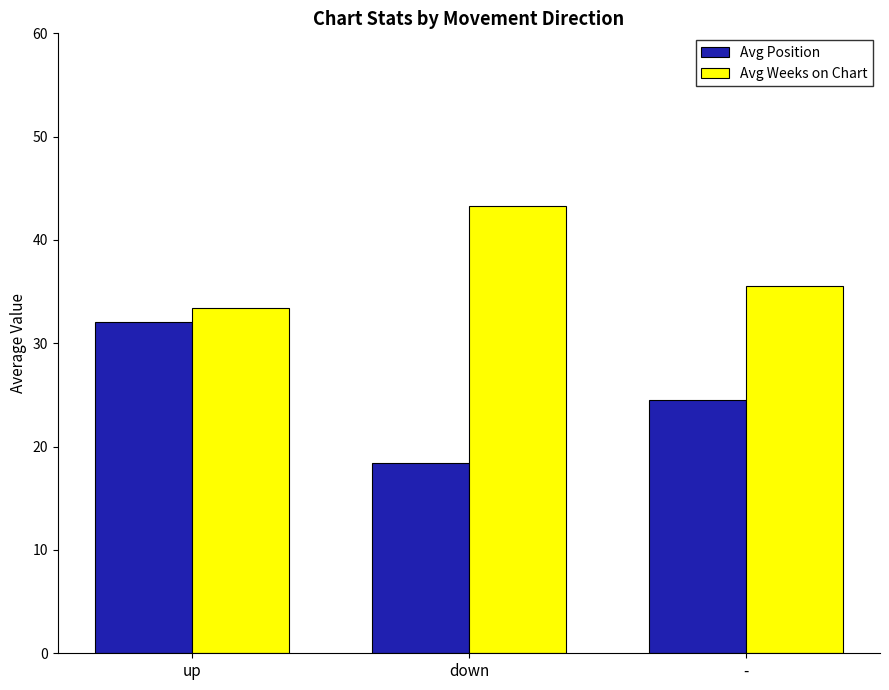

How many bars are there in total?

6